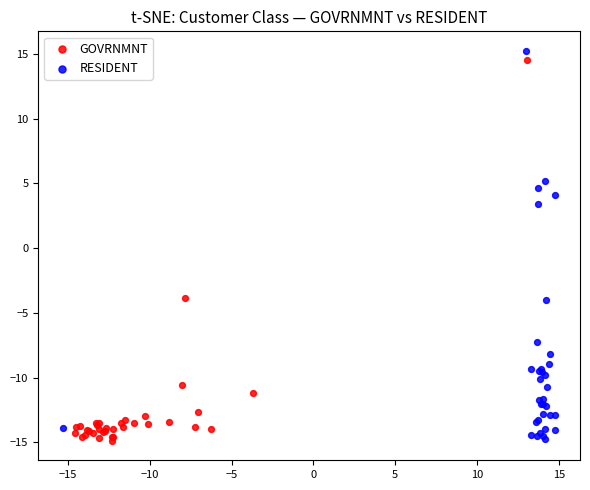

Which series has the widest spread of Y values?

RESIDENT